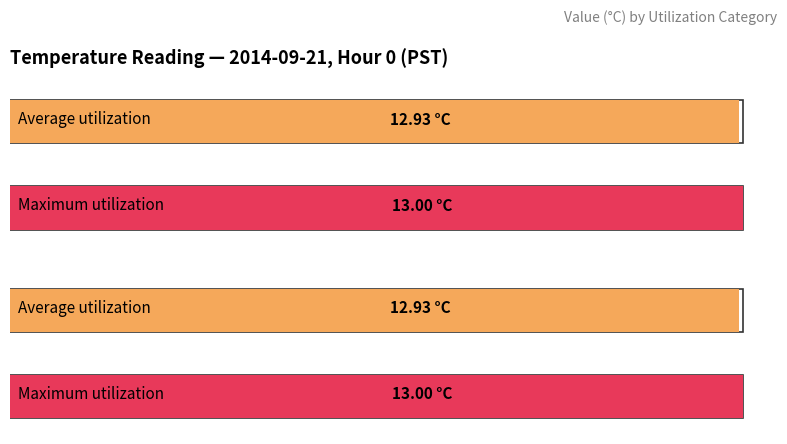

Which series has the largest range (max minus min)?

Average utilization